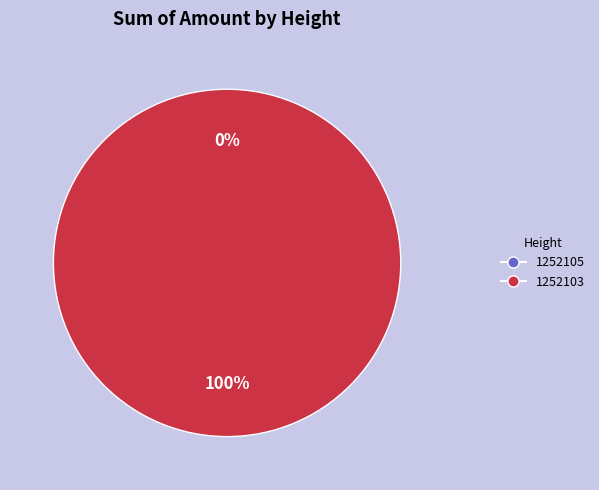

Which slice represents more than half of the pie?

1252103